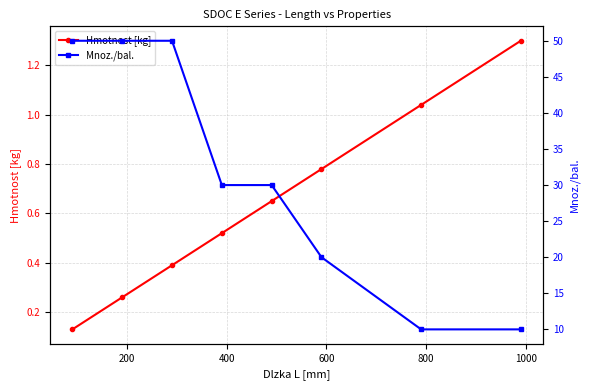

True or false: Hmotnost [kg] has more than 0 points higher than both neighbors.

False